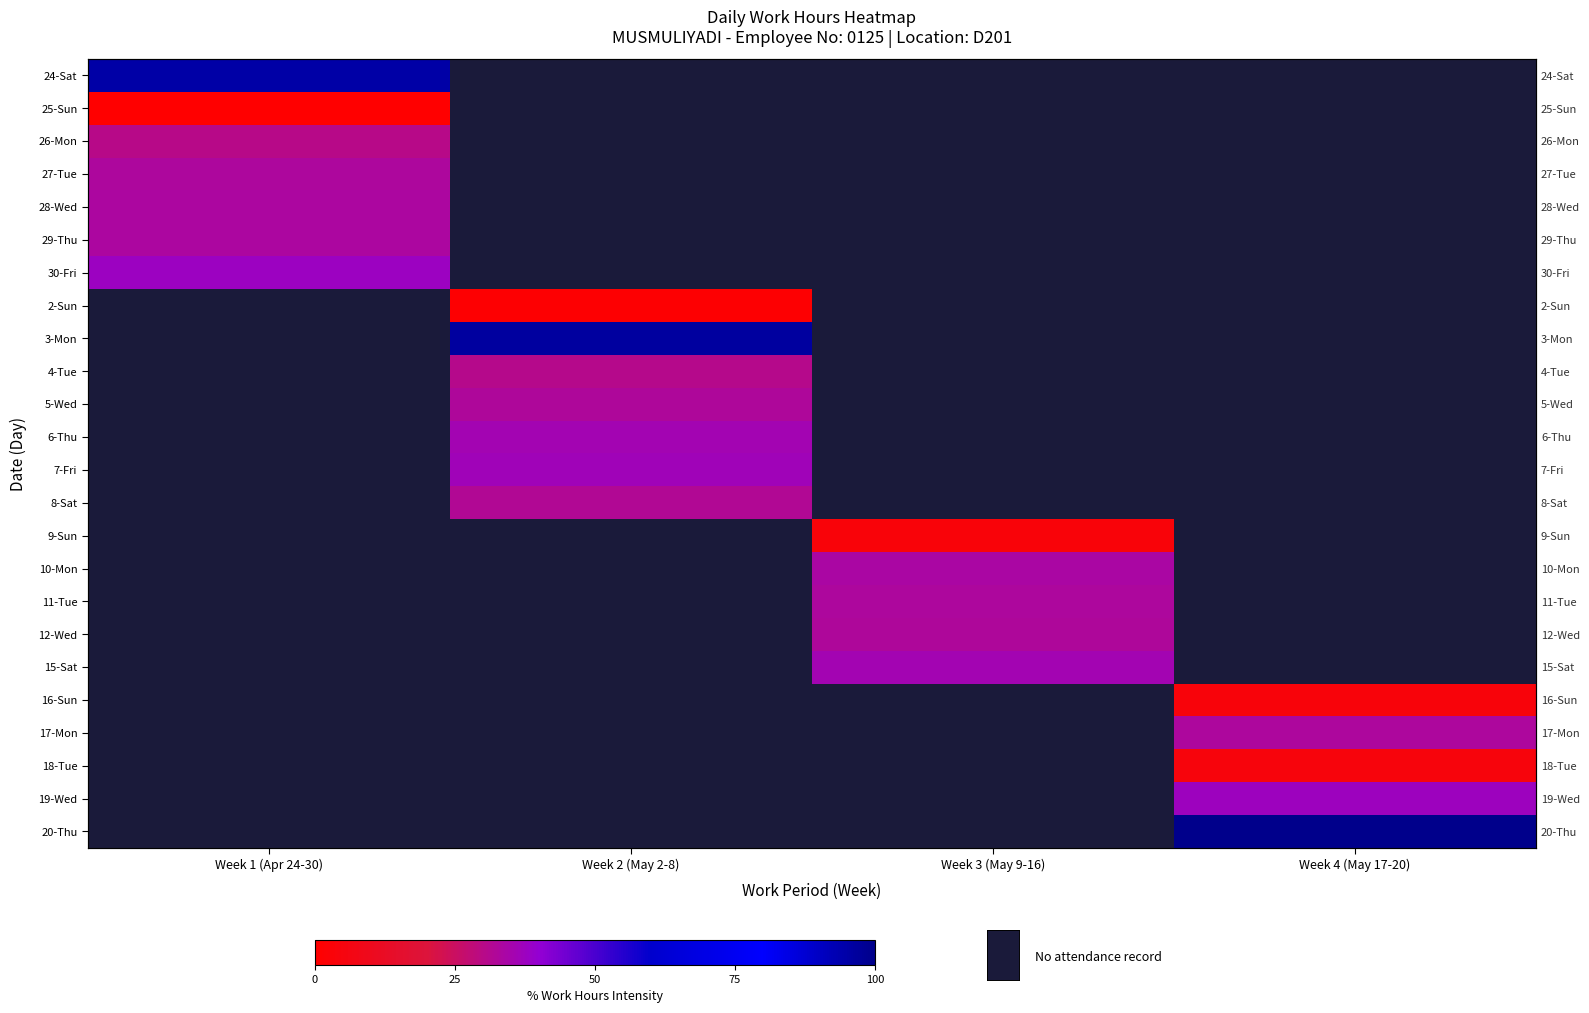

What is the minimum value for 30-Fri?

37.8